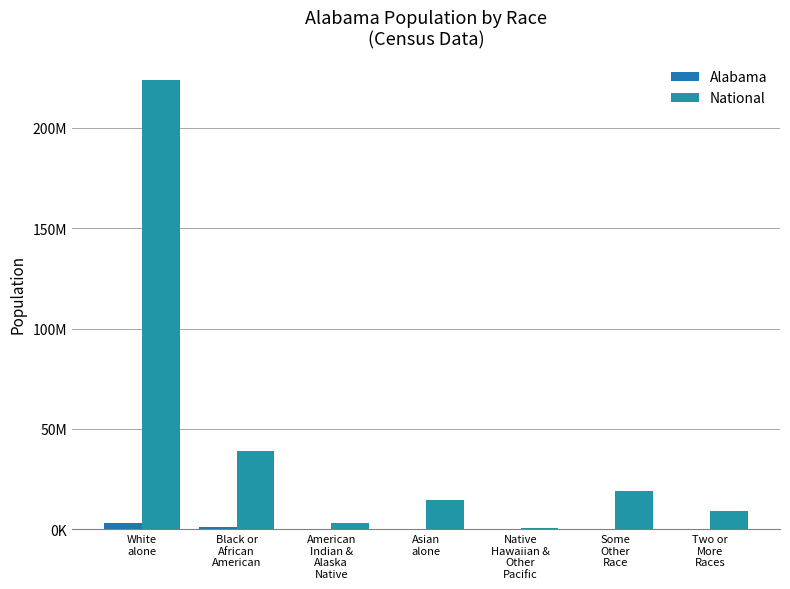

What is the value of the National bar at the 6th from the left?

19107368